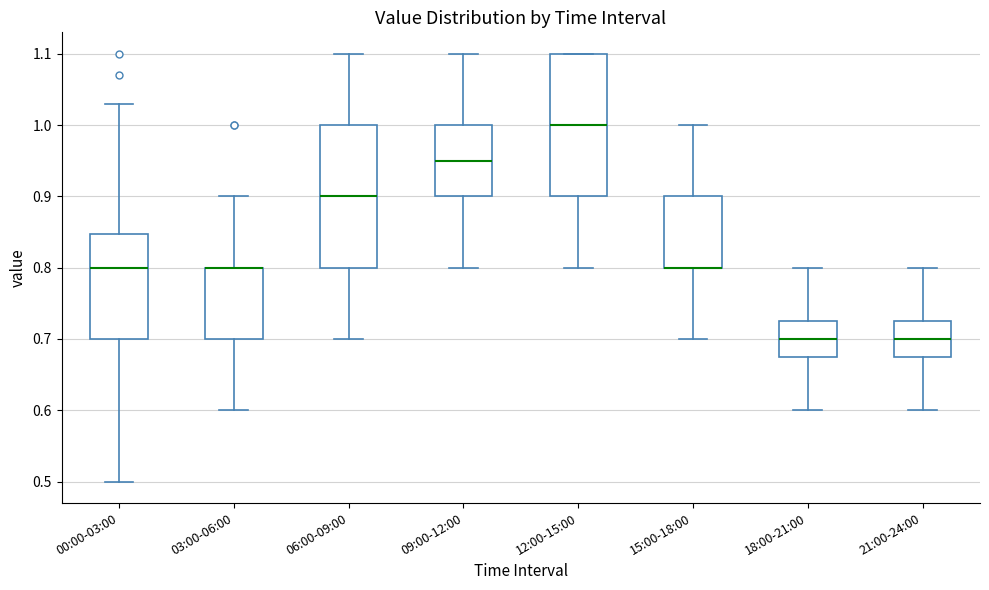

Reading left to right, read every box against the y-axis: the position of its median line, the range the box covers, and the ends of its whiskers. The values are not printed on the chart, so give them approximately, as read against the axis.

00:00-03:00: median 0.80, box 0.70 to 0.85, whiskers 0.50 to 1.03
03:00-06:00: median 0.80 (drawn on the box's upper edge), box 0.70 to 0.80, whiskers 0.60 to 0.90
06:00-09:00: median 0.90, box 0.80 to 1.00, whiskers 0.70 to 1.10
09:00-12:00: median 0.95, box 0.90 to 1.00, whiskers 0.80 to 1.10
12:00-15:00: median 1.00, box 0.90 to 1.10, whiskers 0.80 to 1.10
15:00-18:00: median 0.80 (drawn on the box's lower edge), box 0.80 to 0.90, whiskers 0.70 to 1.00
18:00-21:00: median 0.70, box 0.68 to 0.73, whiskers 0.60 to 0.80
21:00-24:00: median 0.70, box 0.68 to 0.73, whiskers 0.60 to 0.80